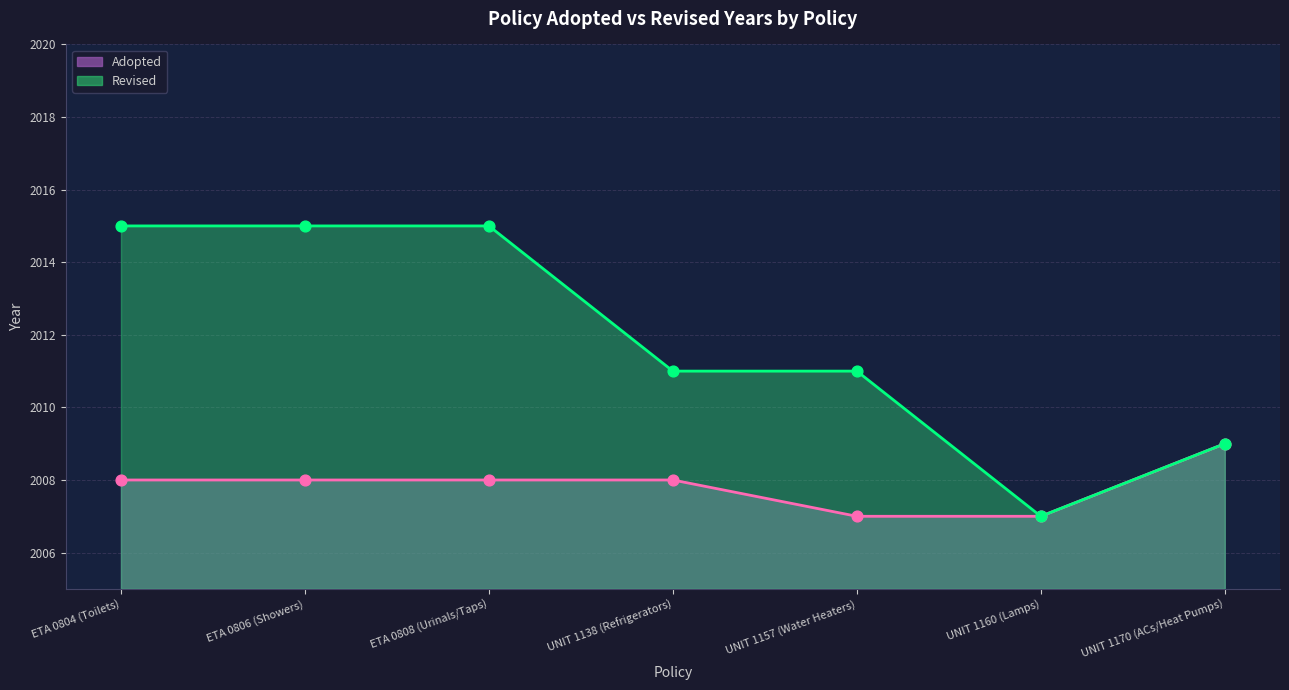

Approximately how many times larger is the value at UNIT 1157 (Water Heaters) compared to UNIT 1170 (ACs/Heat Pumps)?

1.0